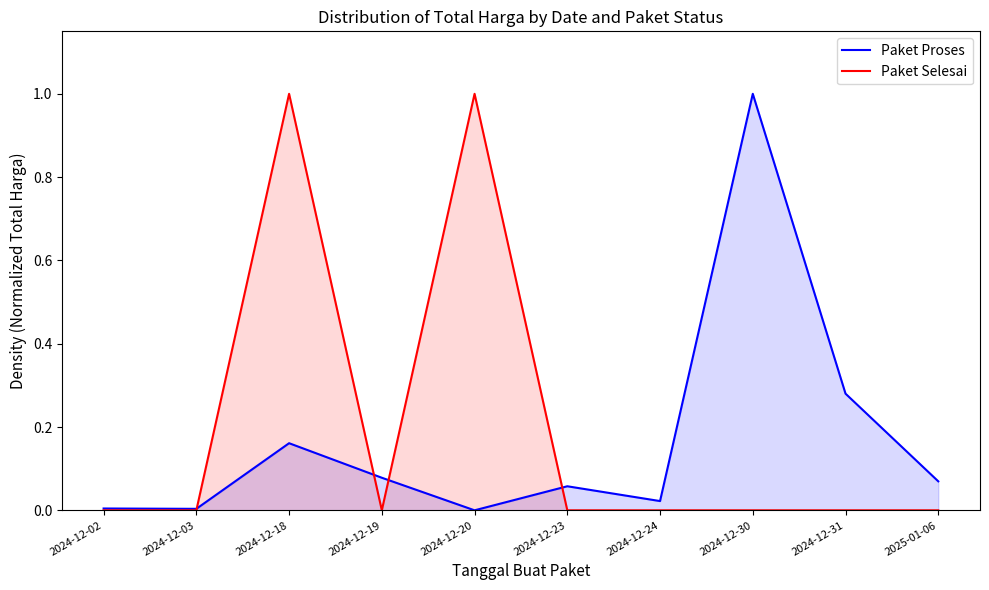

How many times do Paket Selesai and Paket Proses cross each other?

4